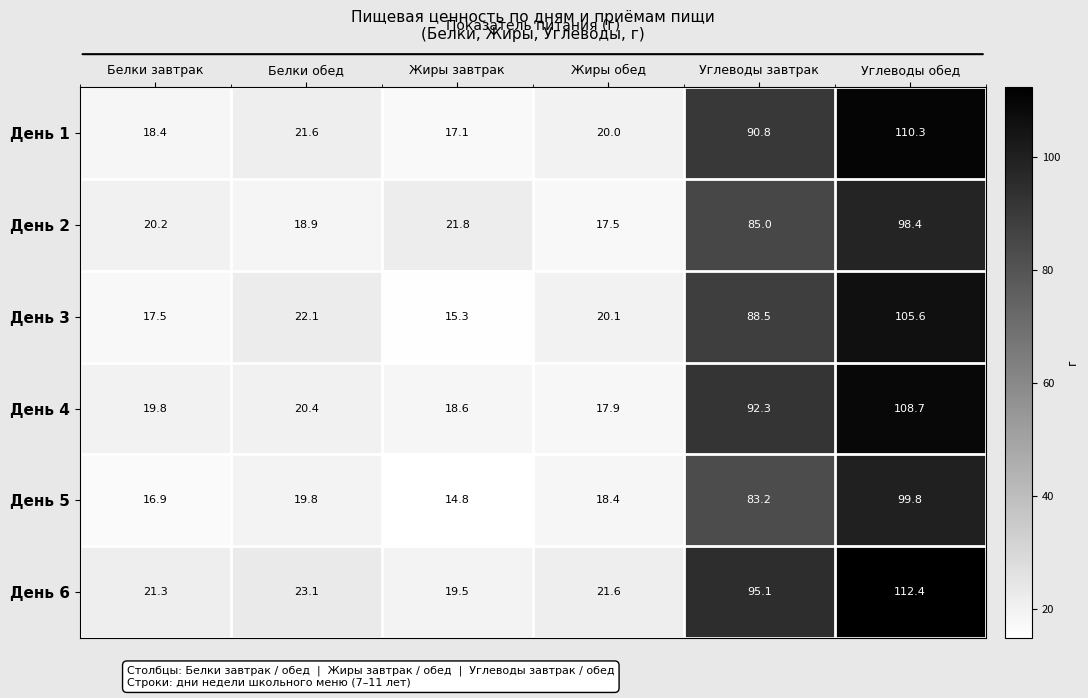

At which category is the sum across all series the highest?

Углеводы обед